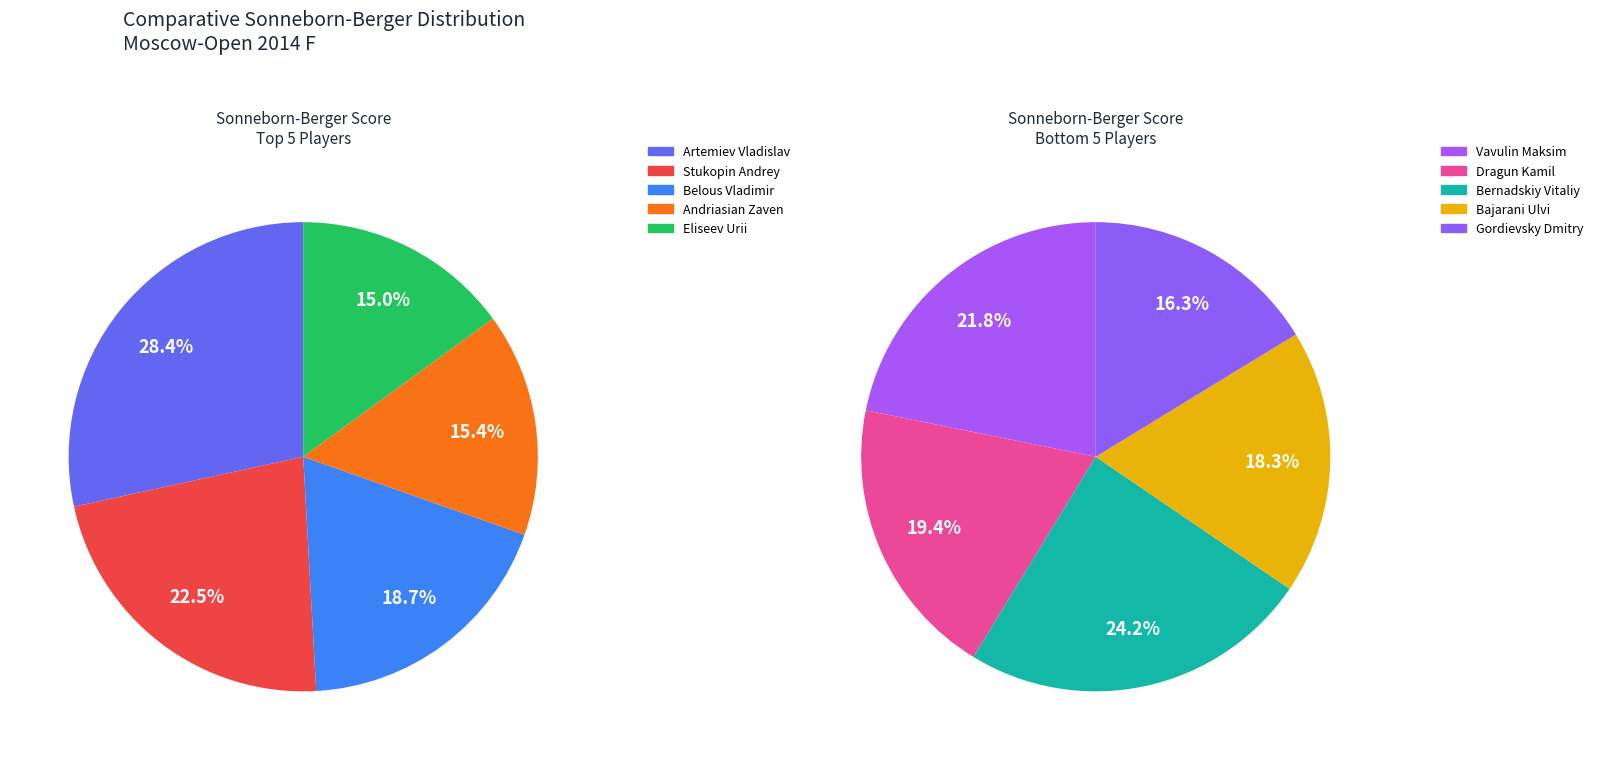

Which slice is the smallest?

Gordievsky Dmitry